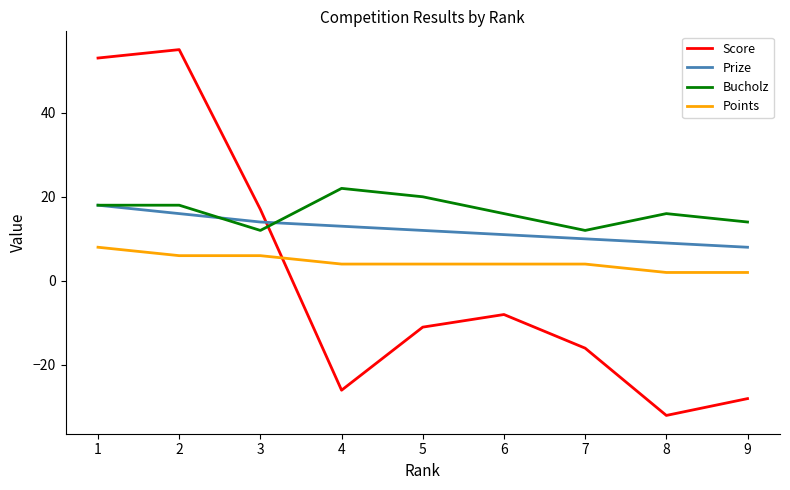

What are all the series names shown in the legend?

Score, Prize, Bucholz, Points